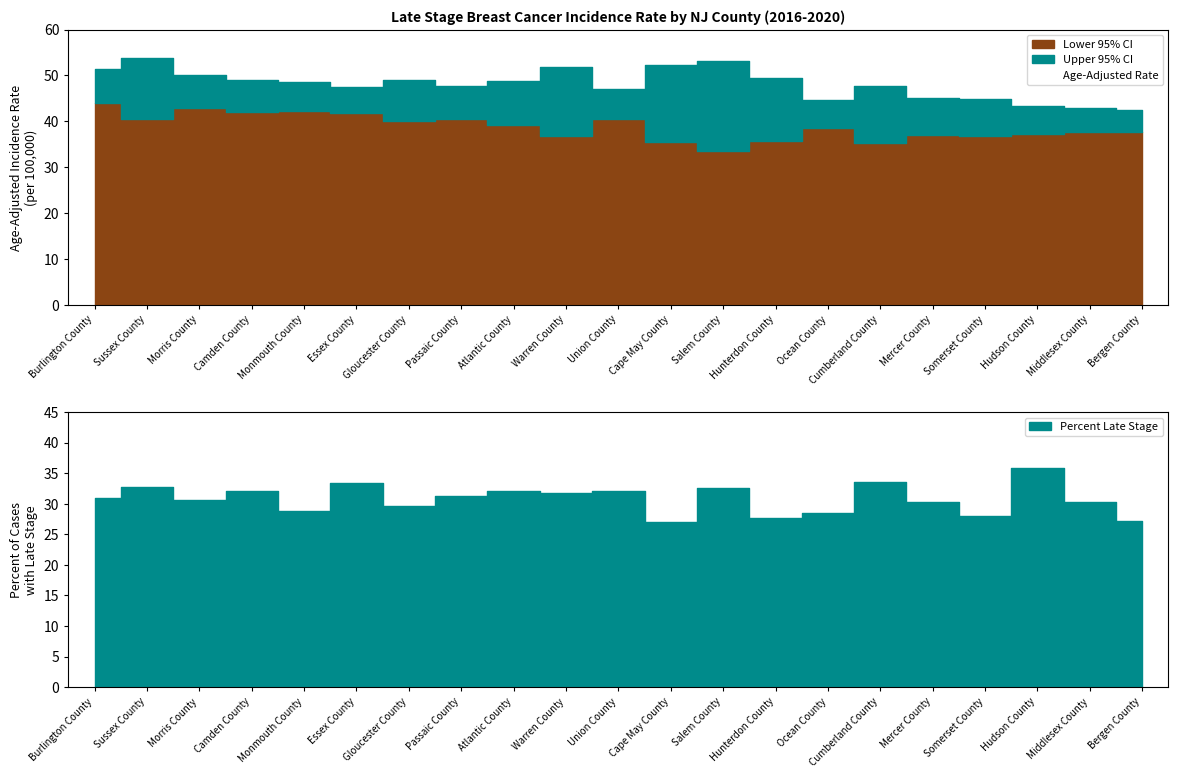

What is the total value across all series at Gloucester County?

162.9